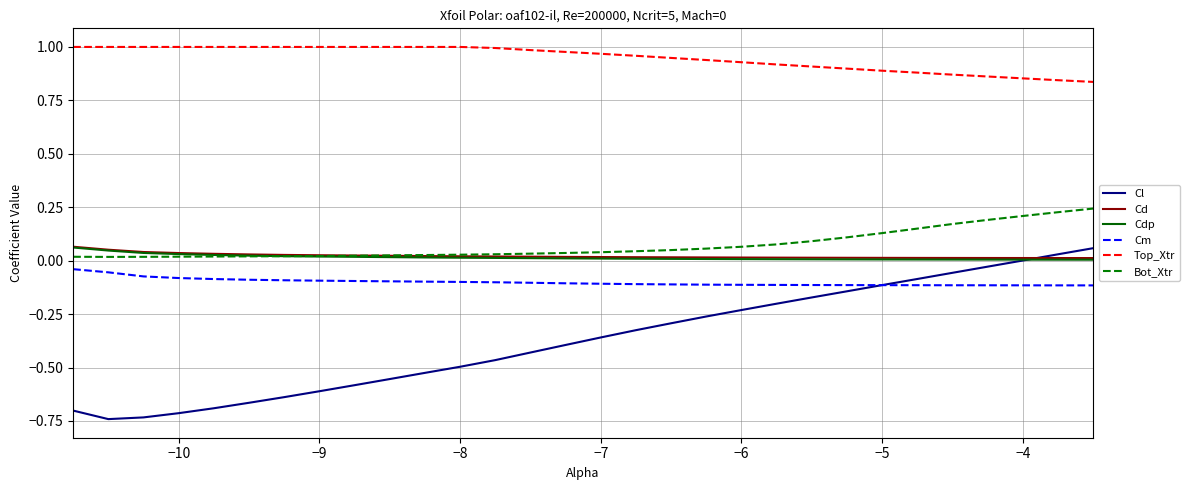

Which series has the widest spread of values?

Cl